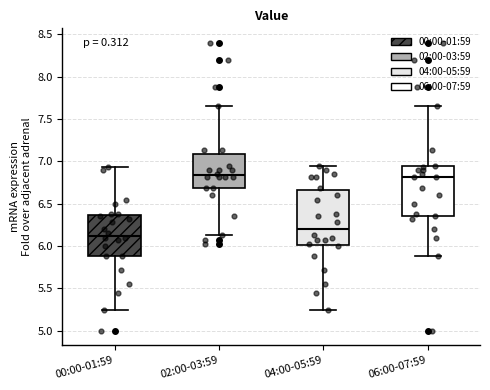

Reading left to right, transcribe this box plot: for each box, give where its median line is, the range the box spans, and where its two whiskers end, as read against the y-axis. The values are not printed on the chart, so give them approximately, as read against the axis.

00:00-01:59: median 6.15, box 5.90 to 6.35, whiskers 5.25 to 6.95
02:00-03:59: median 6.85, box 6.70 to 7.10, whiskers 6.15 to 7.65
04:00-05:59: median 6.20, box 6.00 to 6.65, whiskers 5.25 to 6.95
06:00-07:59: median 6.80, box 6.35 to 6.95, whiskers 5.90 to 7.65